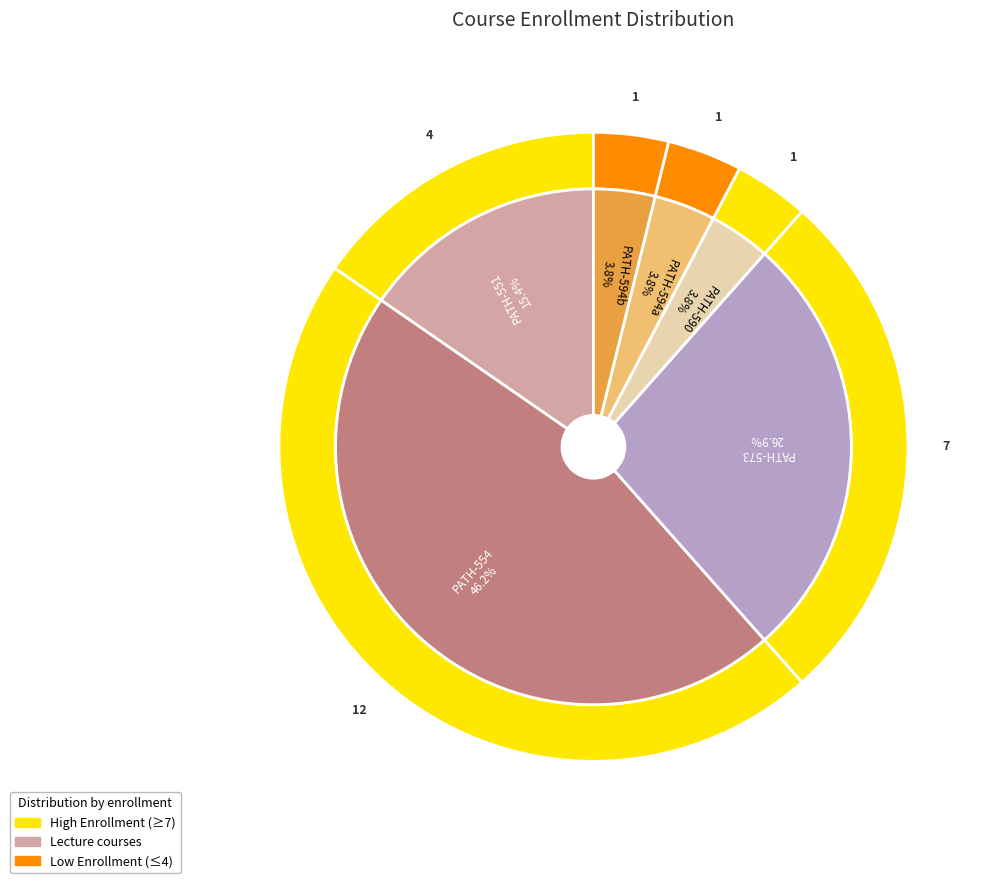

Count the number of slices in the pie.

6